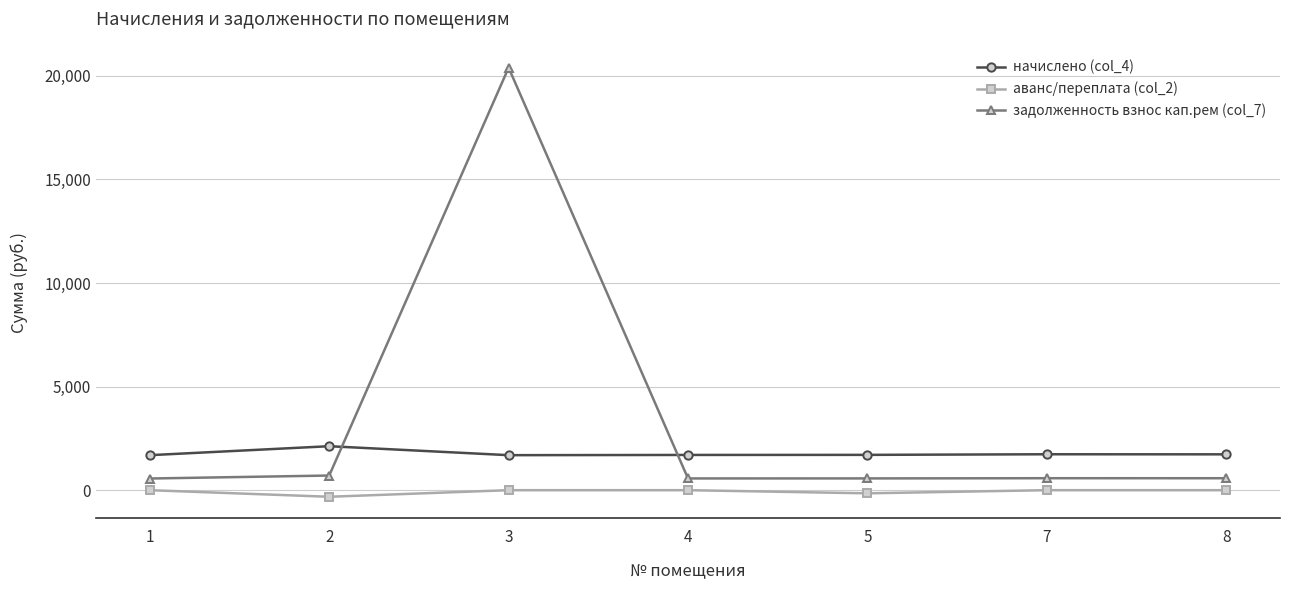

Where does the начислено (col_4) series first go above 1704?

2